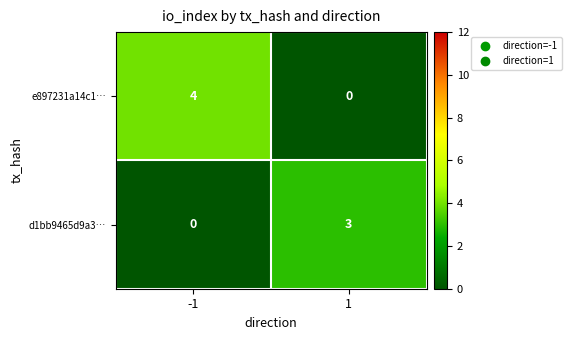

Which series has the largest total across all categories?

e897231a14c1…